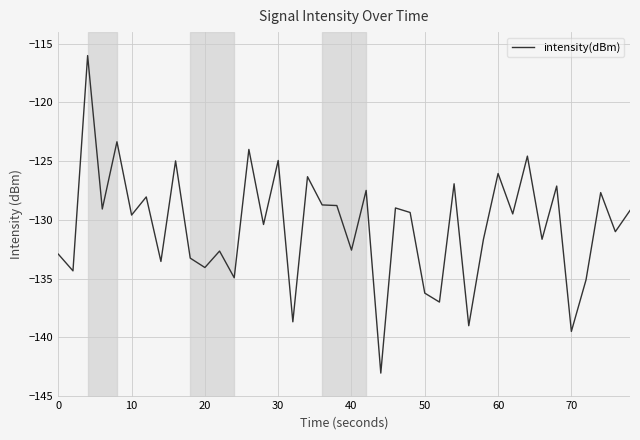

What is the maximum value shown in the chart?

-116.0